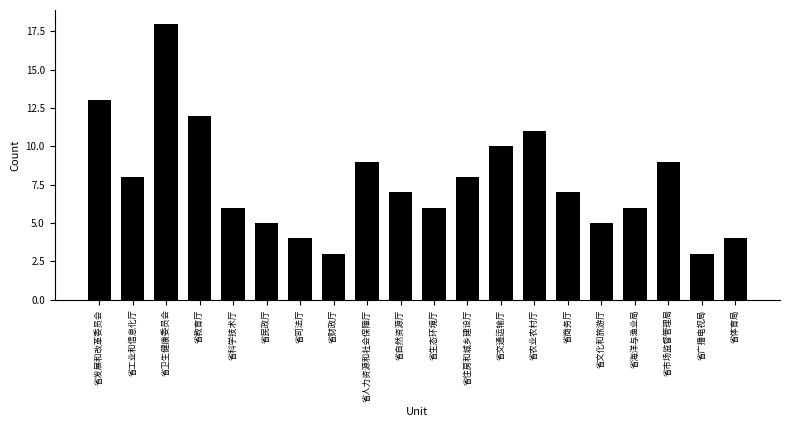

Reading left to right, extract all data points from this chart.

13	8	18	12	6	5	4	3	9	7	6	8	10	11	7	5	6	9	3	4